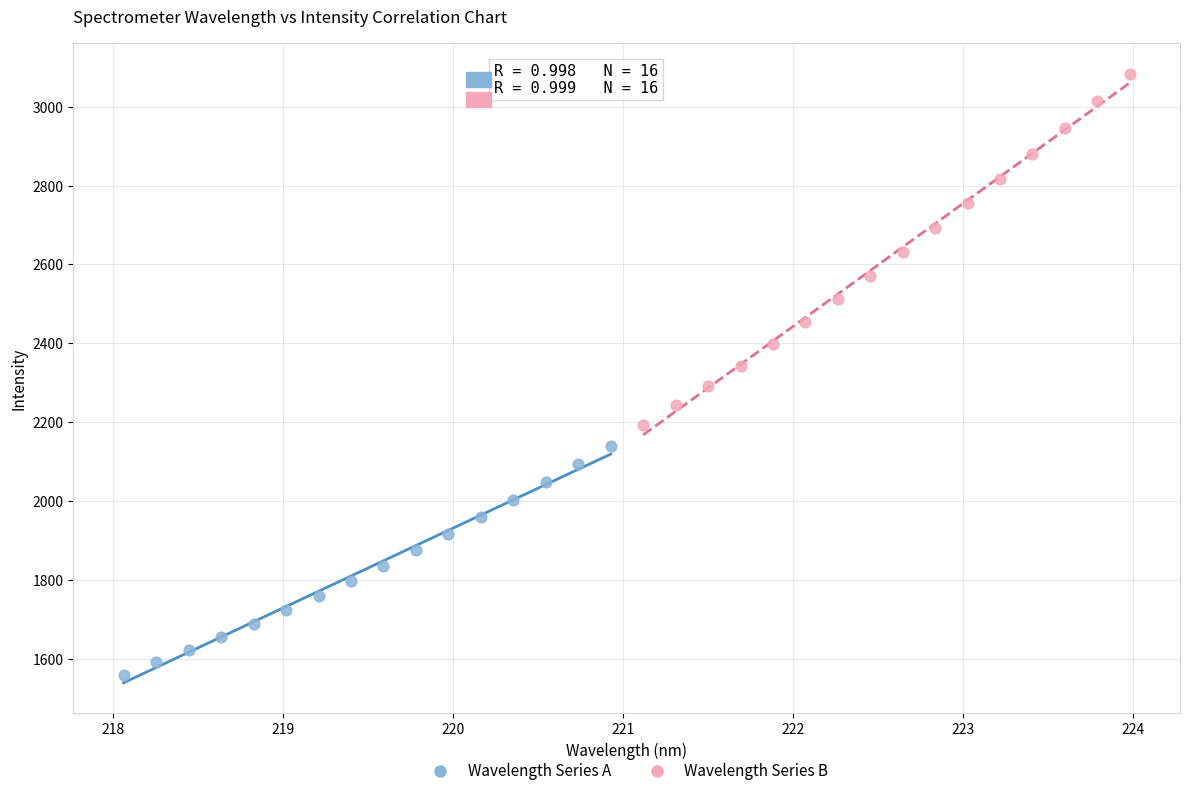

Which series reaches the maximum Y coordinate?

Wavelength Series B